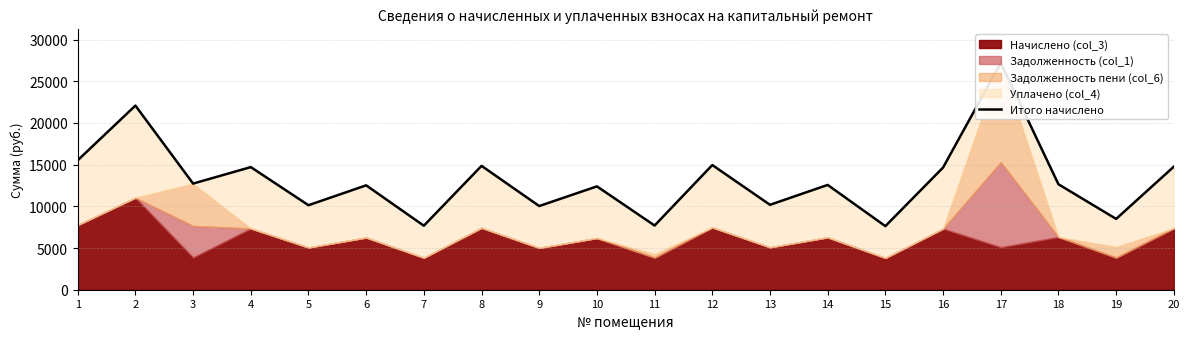

Reading right to left, list all the values displayed in this chart.

20=14755.0	19=8494.0	18=12649.4	17=27208.2	16=14655.6	15=7625.9	14=12569.0	13=10184.4	12=14953.7	11=7700.6	10=12395.2	9=10035.4	8=14854.3	7=7675.6	6=12519.4	5=10134.7	4=14705.3	3=12729.6	2=22082.8	1=15525.0